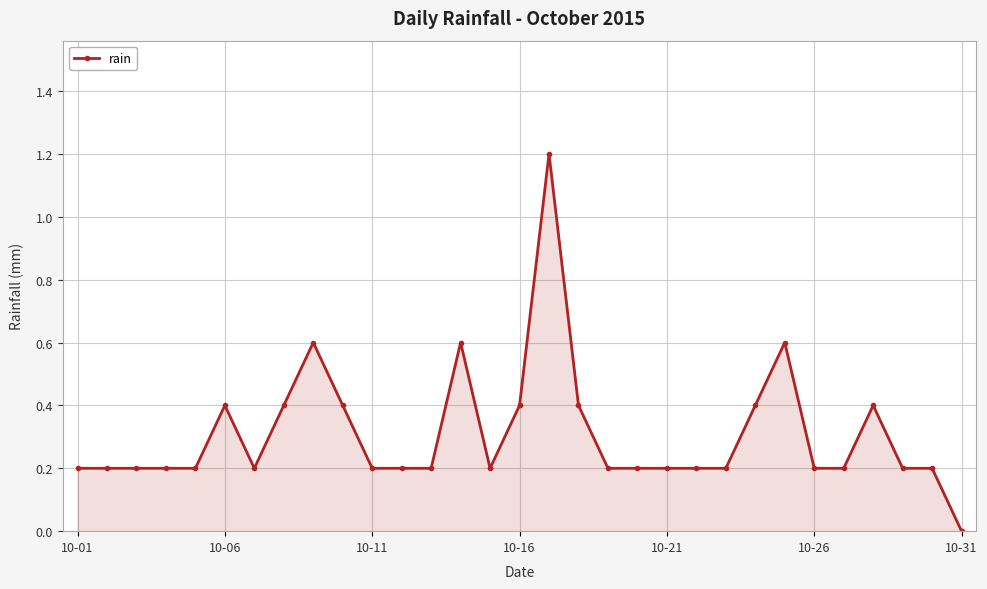

What is the sum of all values?

9.6